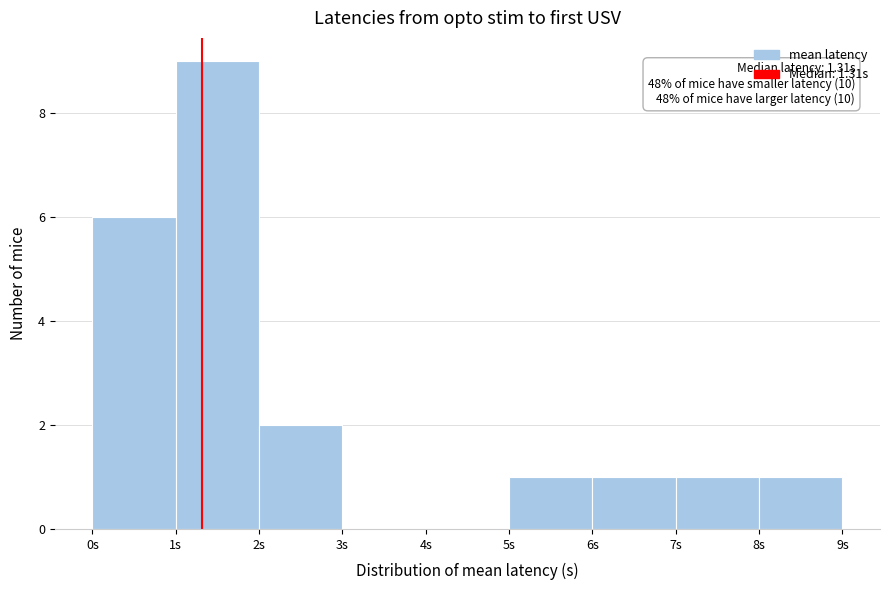

Which range on the x-axis has the tallest bar?

1 to 2